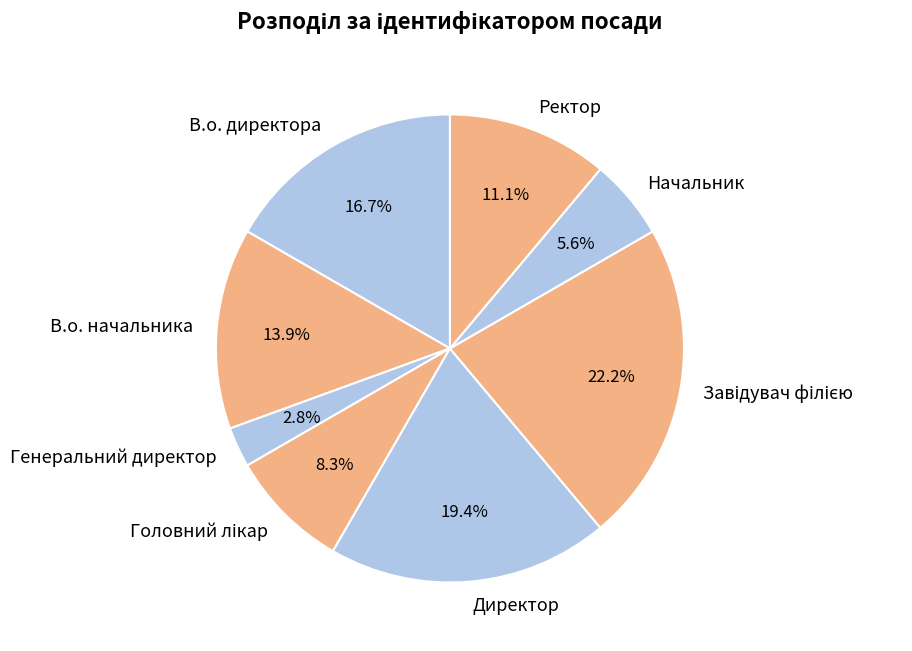

Is there any slice that represents more than half of the pie?

No